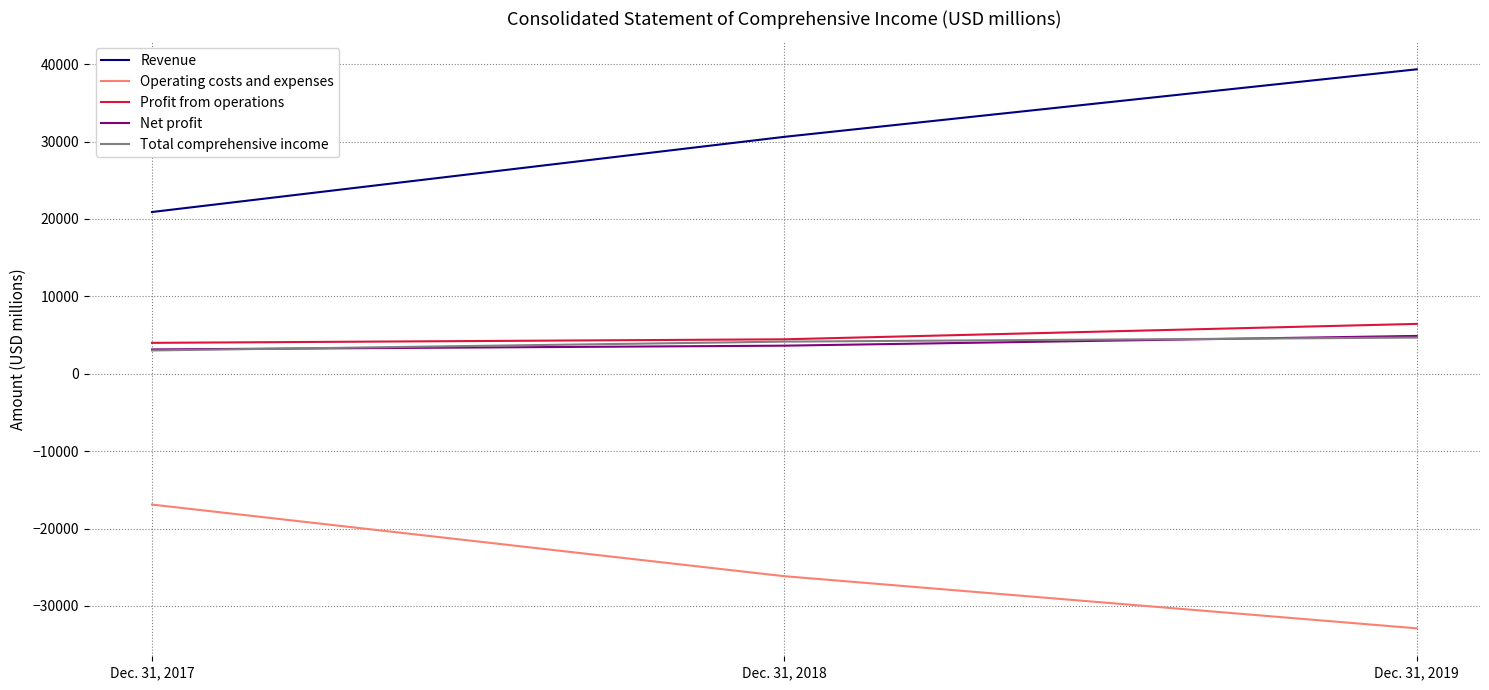

At which label does Operating costs and expenses reach its peak?

Dec. 31, 2017